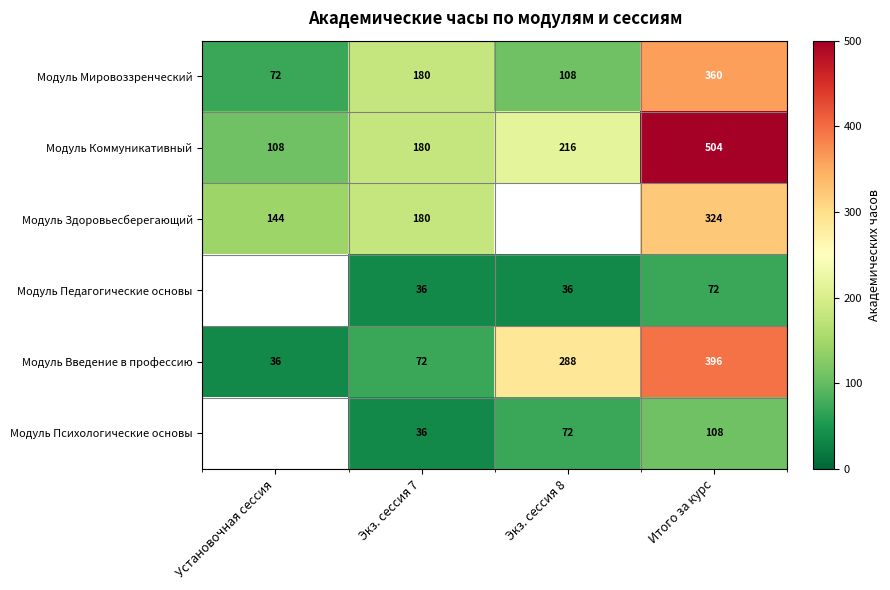

Which category has the highest value in the Модуль Мировоззренческий series?

Итого за курс